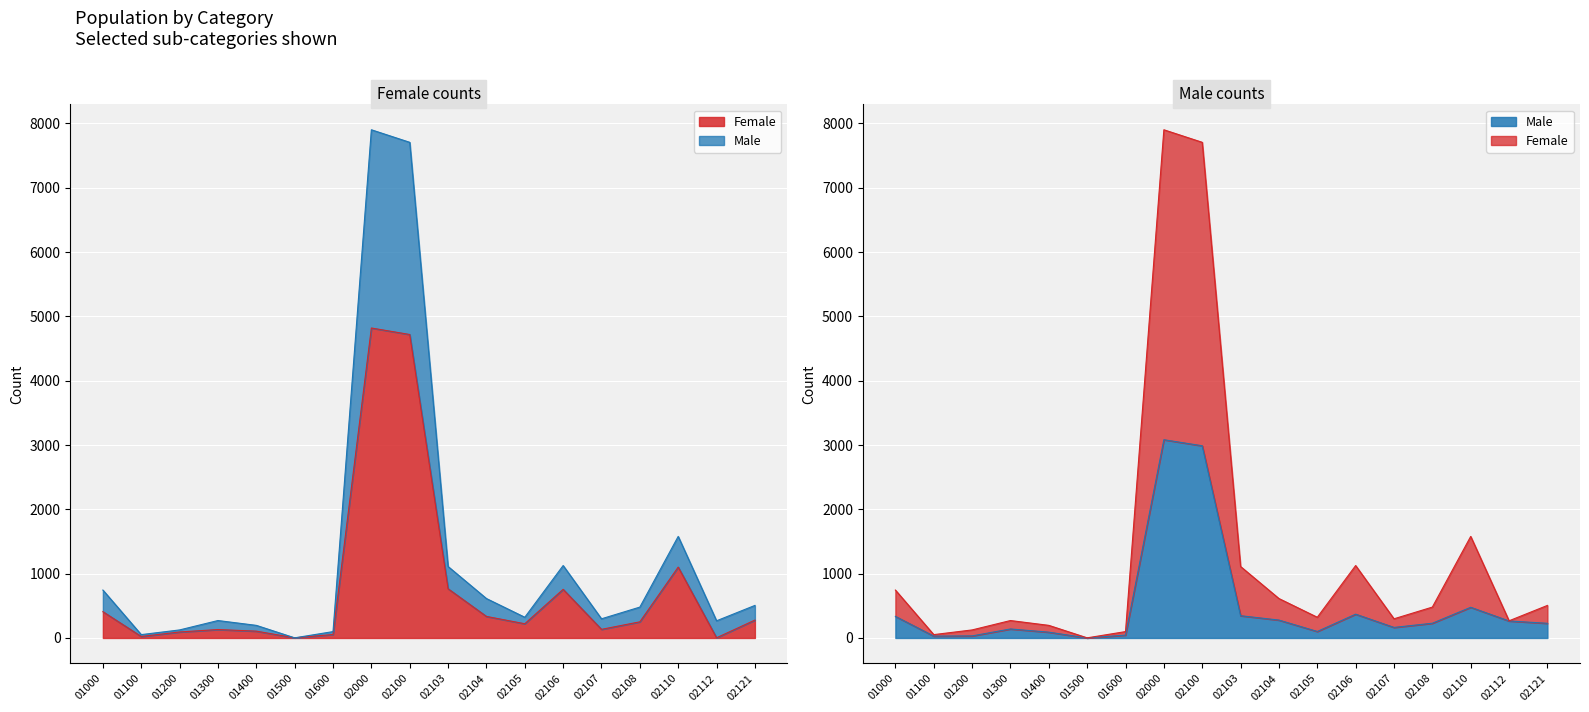

Where is Male nearest to the value 1541?

02110